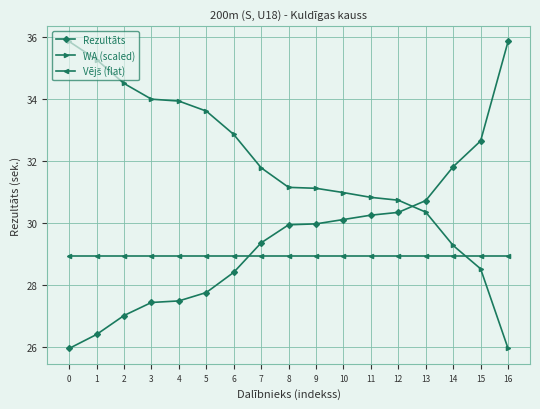

Which series has the largest total across all categories?

WA (scaled)